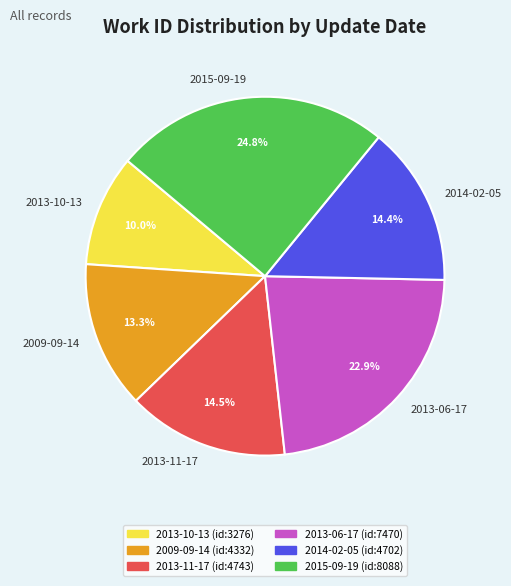

Is the sum of 2013-10-13 and 2013-06-17 greater than half?

No